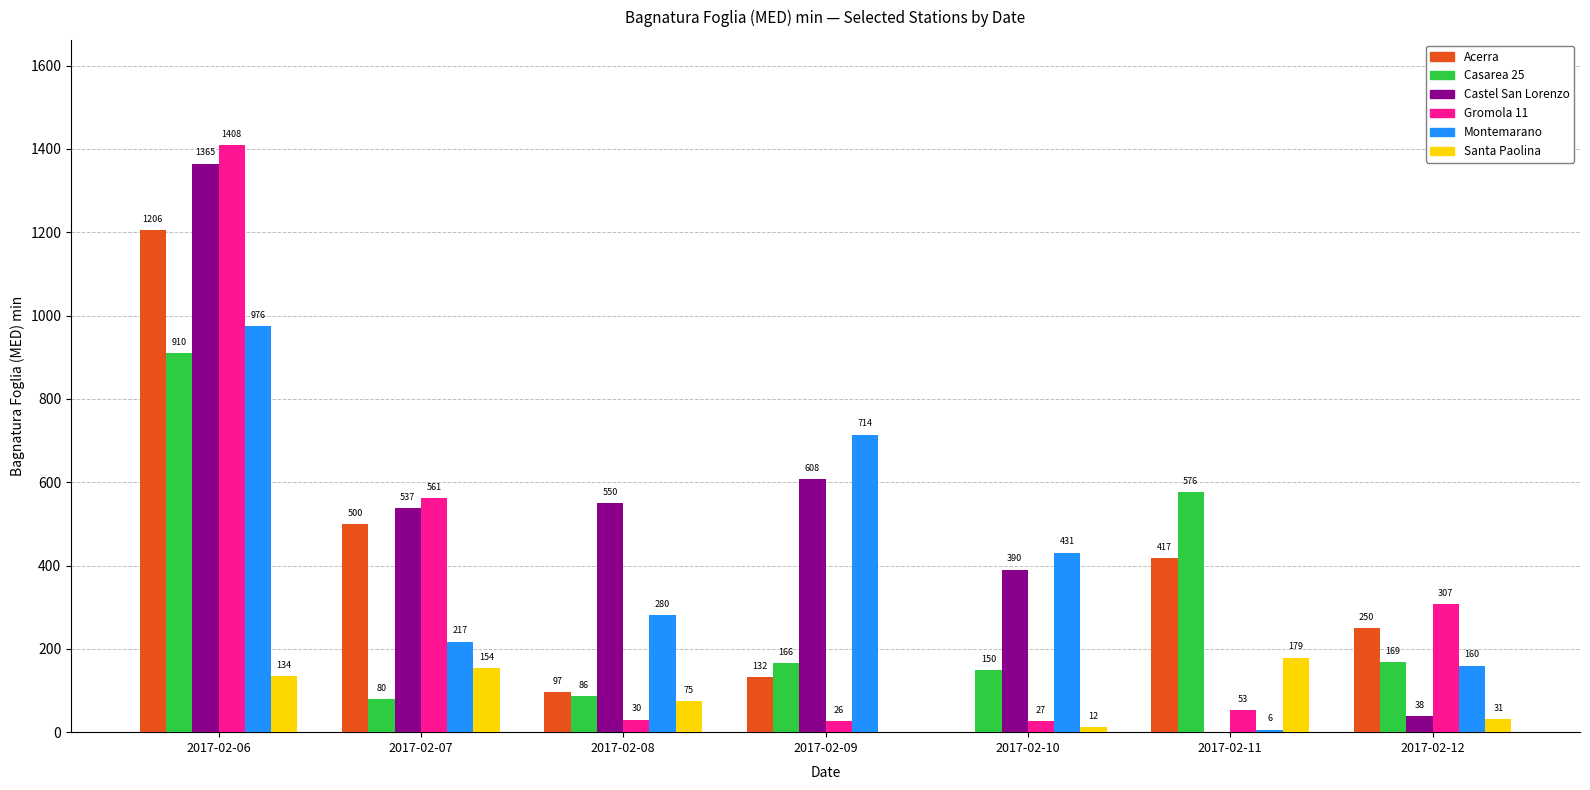

At which category does the chart reach its peak across all series?

2017-02-06